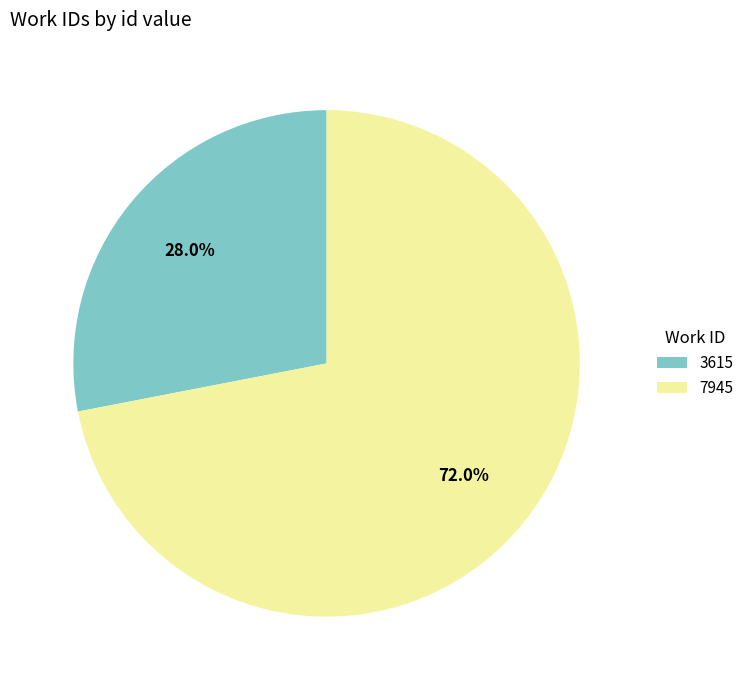

To the nearest percent, what portion does 7945 represent?

72%